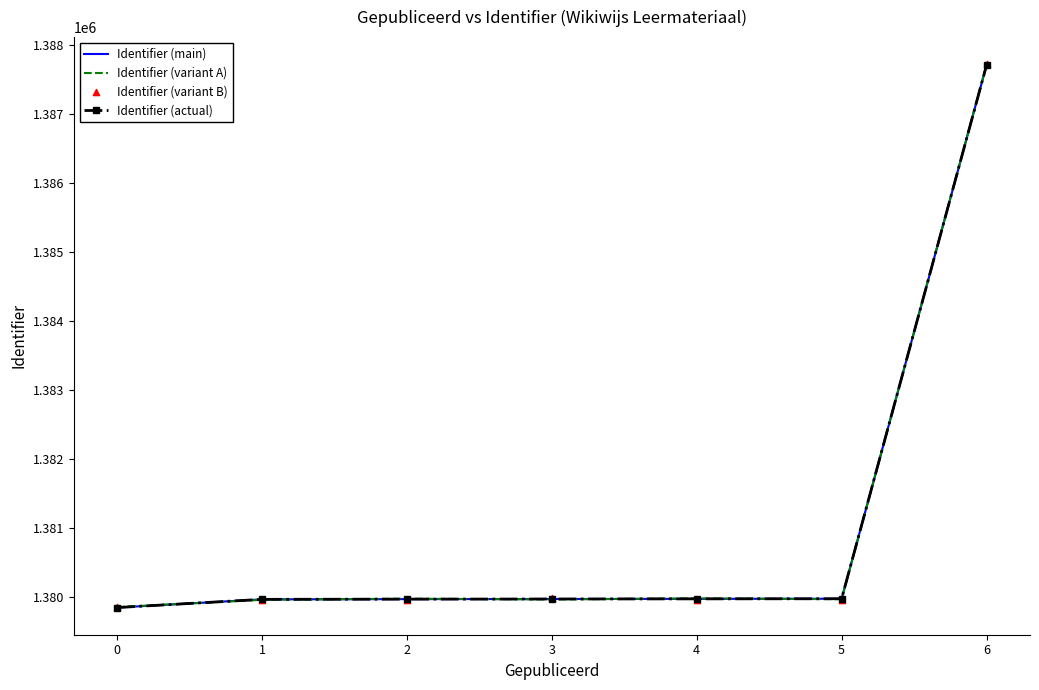

At how many categories does at least one series exceed 1381069?

1